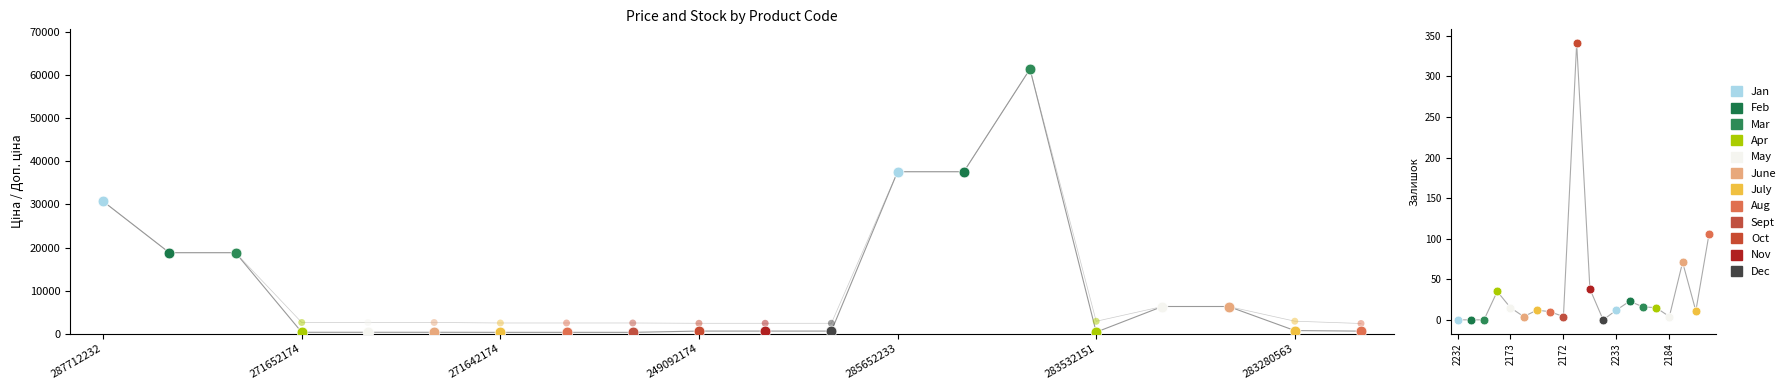

At how many categories does at least one series exceed 47272?

1